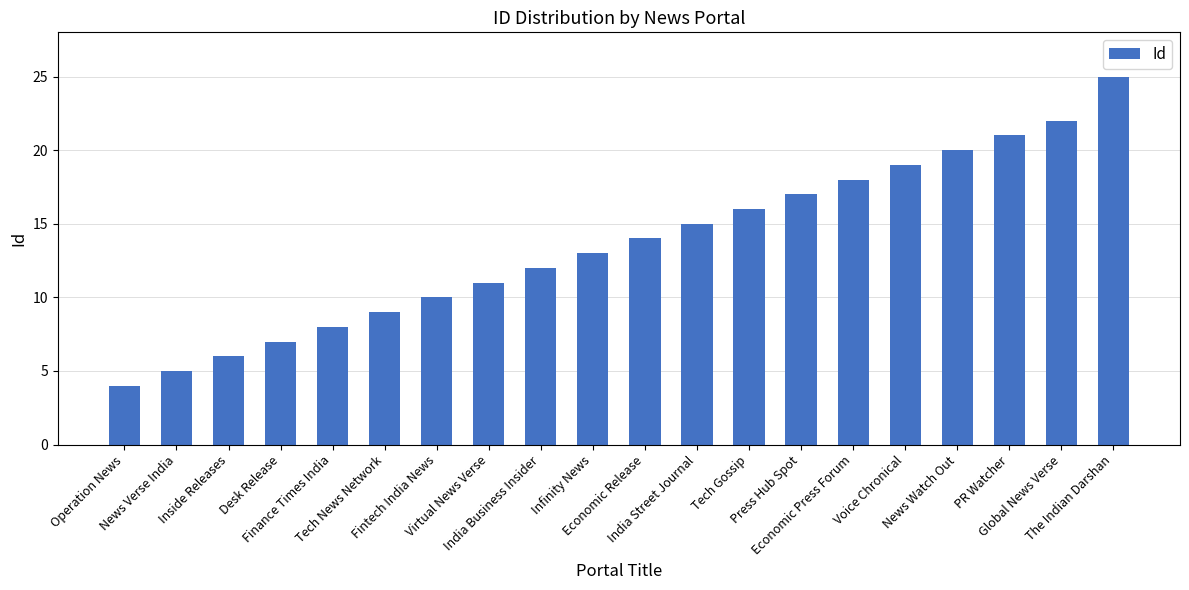

How many distinct data groups are displayed?

1